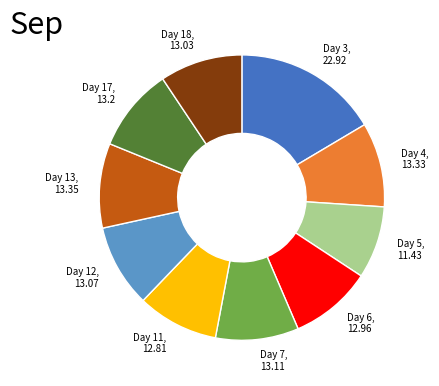

Does Day 12 represent more than half of the total?

No